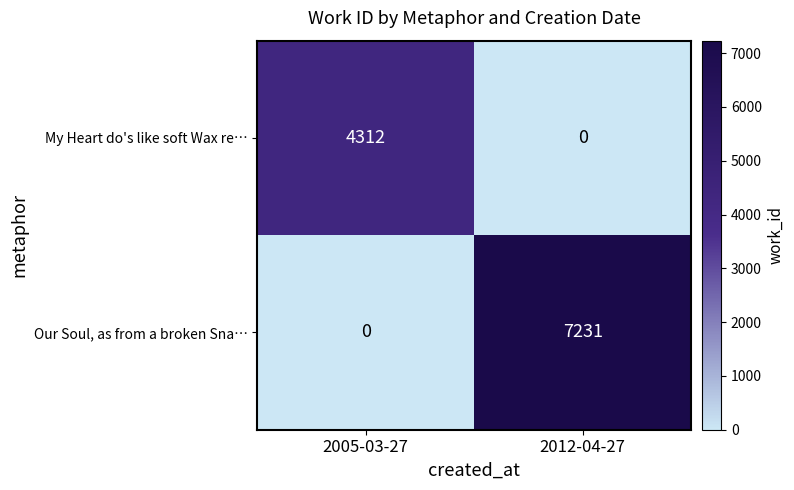

Reading right to left, transcribe all the data shown in this chart.

My Heart do's like soft Wax re…: 2012-04-27=0	2005-03-27=4312
Our Soul, as from a broken Sna…: 2012-04-27=7231	2005-03-27=0